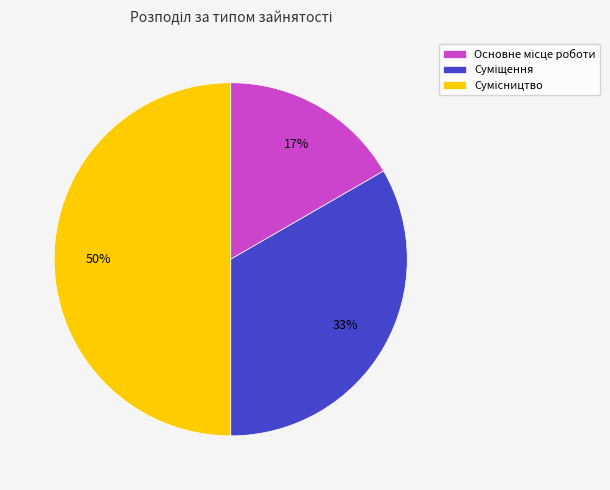

To the nearest percent, what is the average slice percentage?

33%